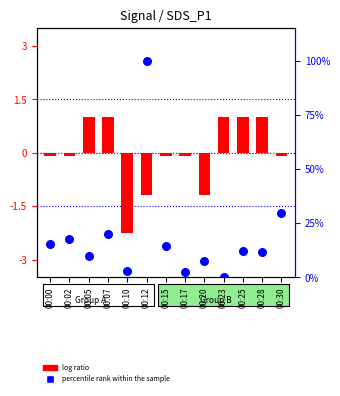

Which series contains the highest Y value?

percentile rank within the sample